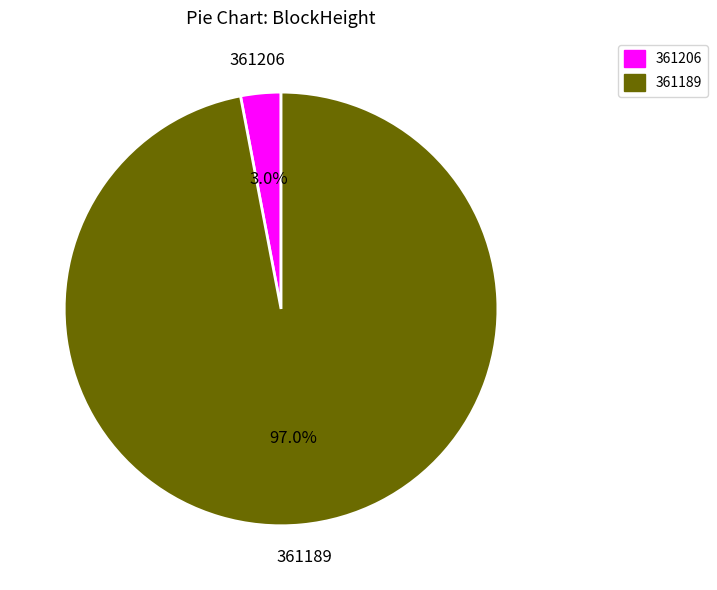

To the nearest percent, what is the combined percentage of 361189 and 361206?

100%